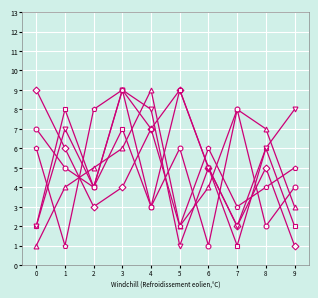

Count the number of categories in the chart.

10